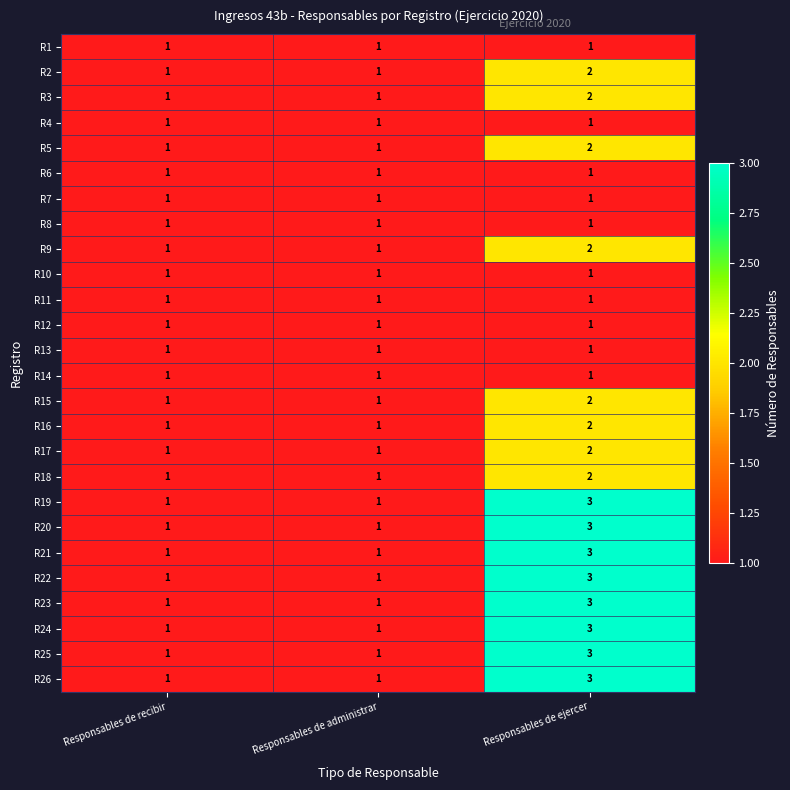

Which category has the highest value in the R15 series?

Responsables de ejercer